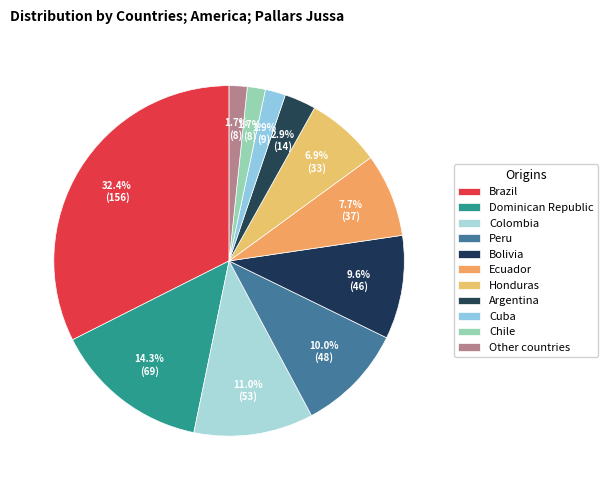

How many slices are in this pie chart?

11